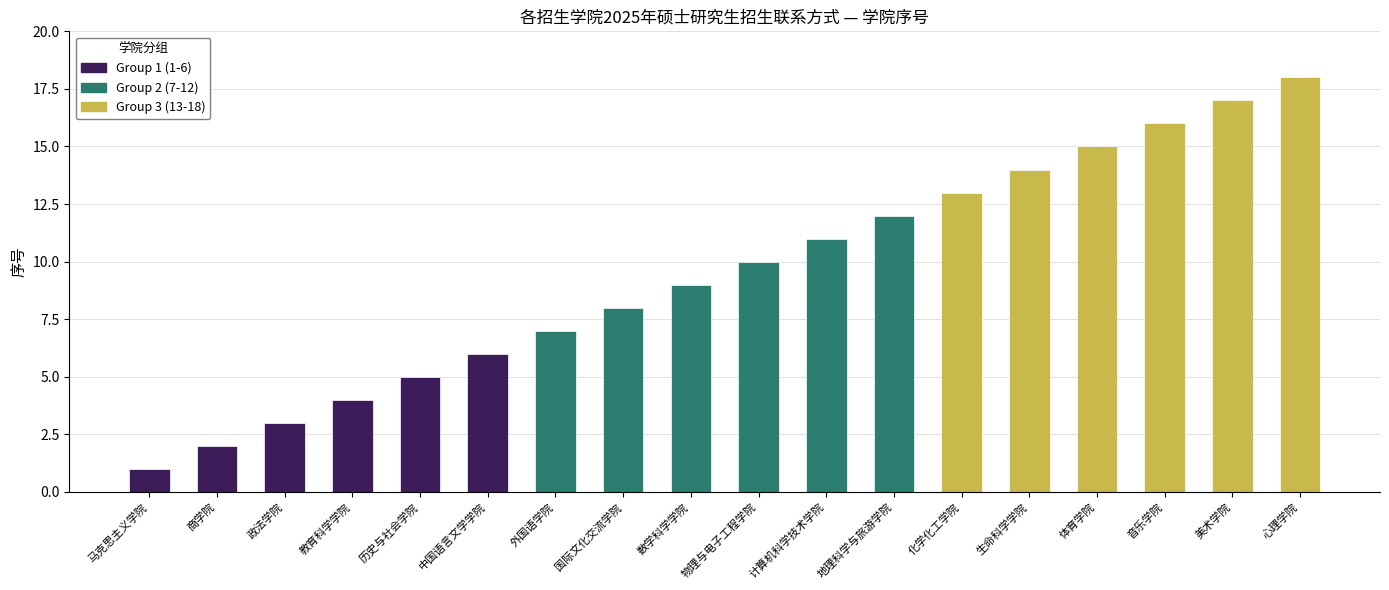

Which has a higher value, 音乐学院 or 计算机科学技术学院?

音乐学院